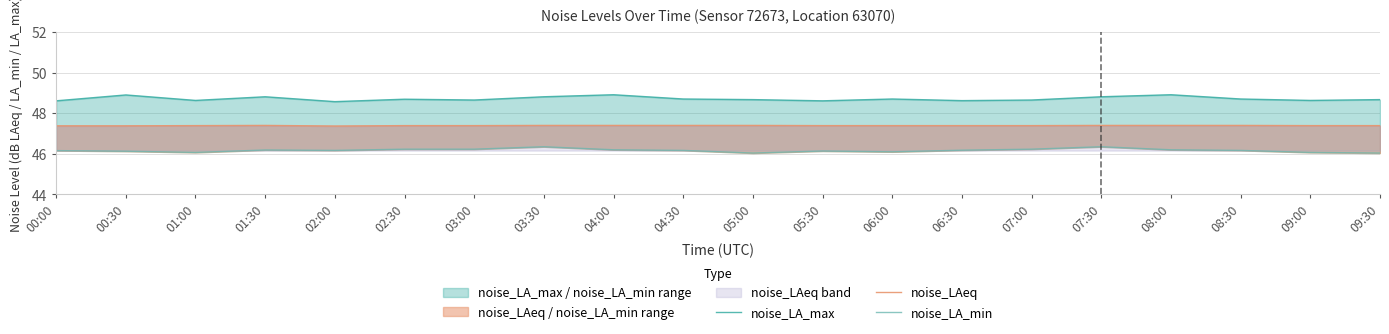

At which category is the sum across all series the highest?

03:30